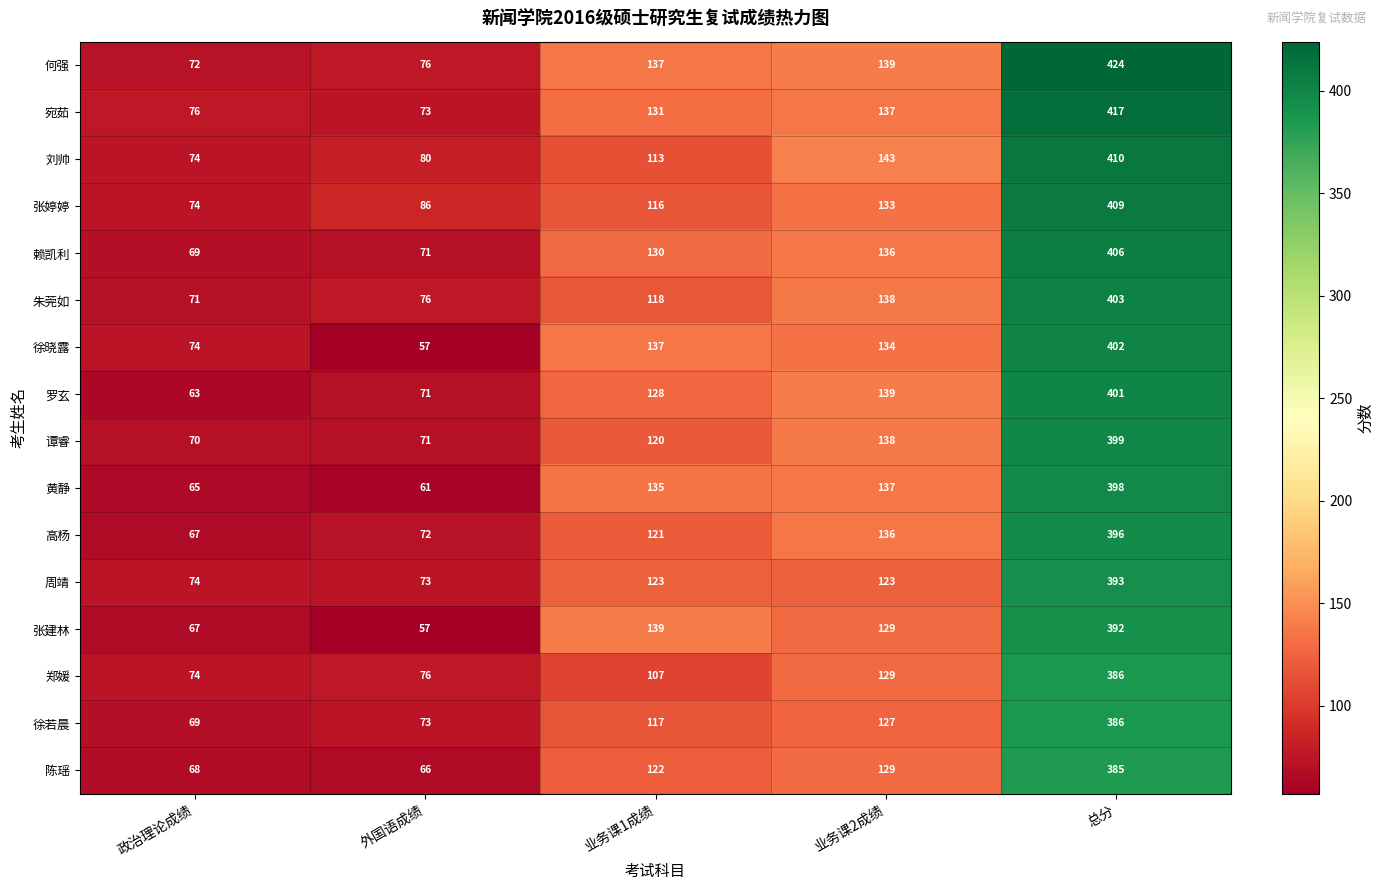

What is the spread (max minus min) of values at 政治理论成绩?

13